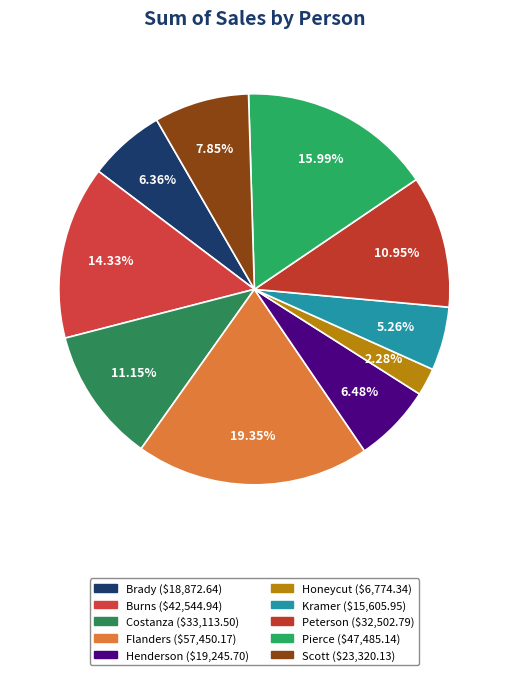

How many segments does this pie chart have?

10